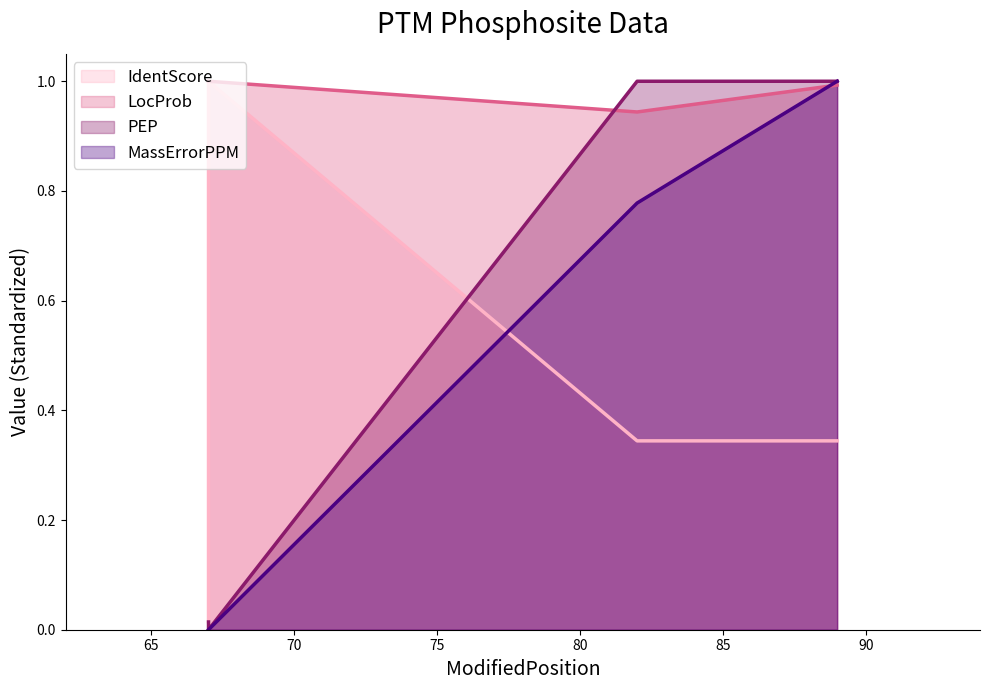

Where is the first local minimum for PEP?

67